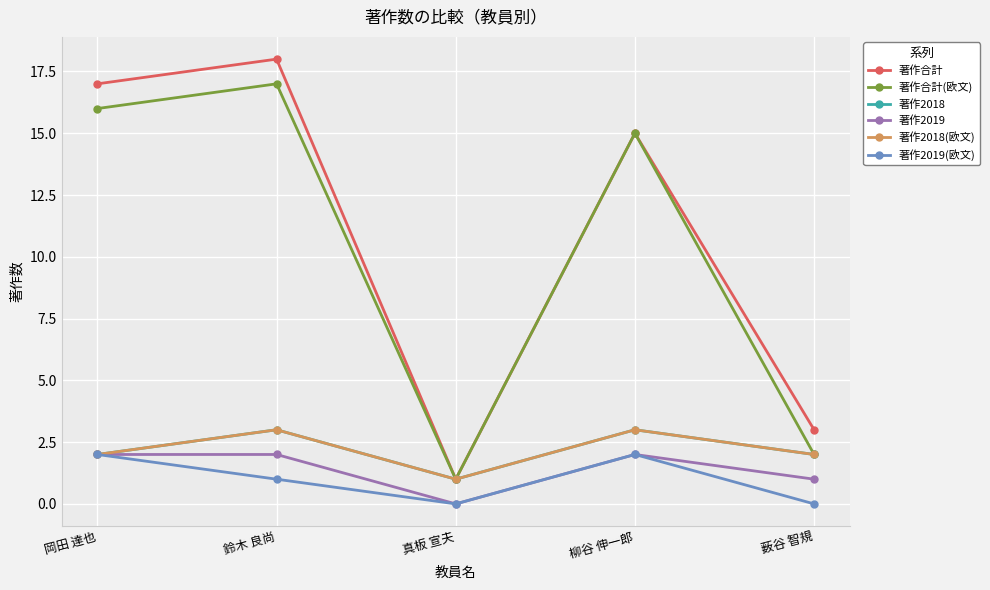

The value of 著作2018(欧文) at 柳谷 伸一郎 is 3. True or false?

True